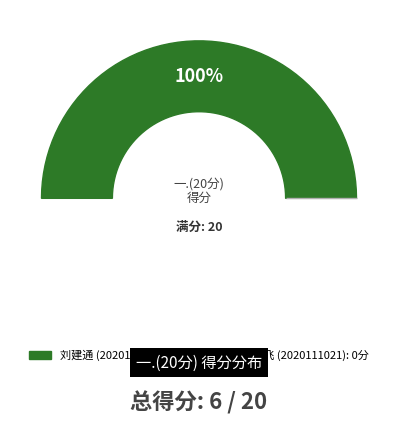

To the nearest percent, what is the difference between the largest and smallest slice percentages?

100%